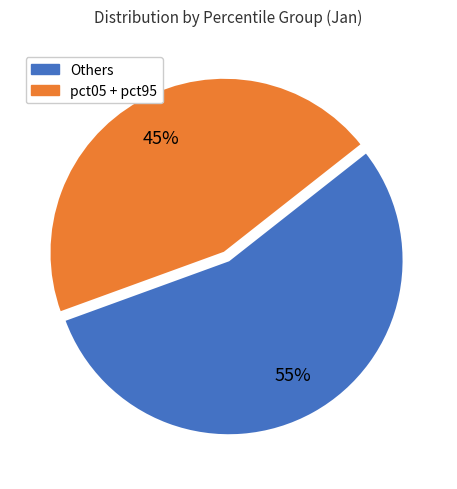

Count the number of slices in the pie.

2